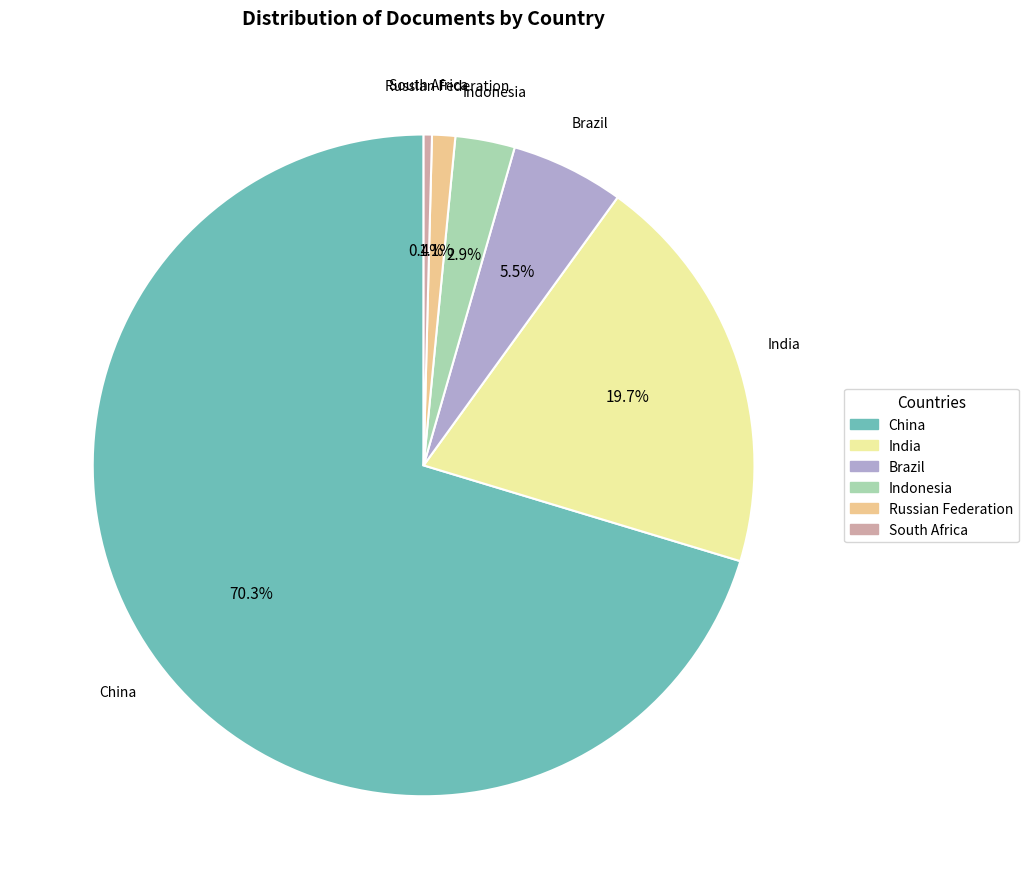

To the nearest percent, what portion does India represent?

20%